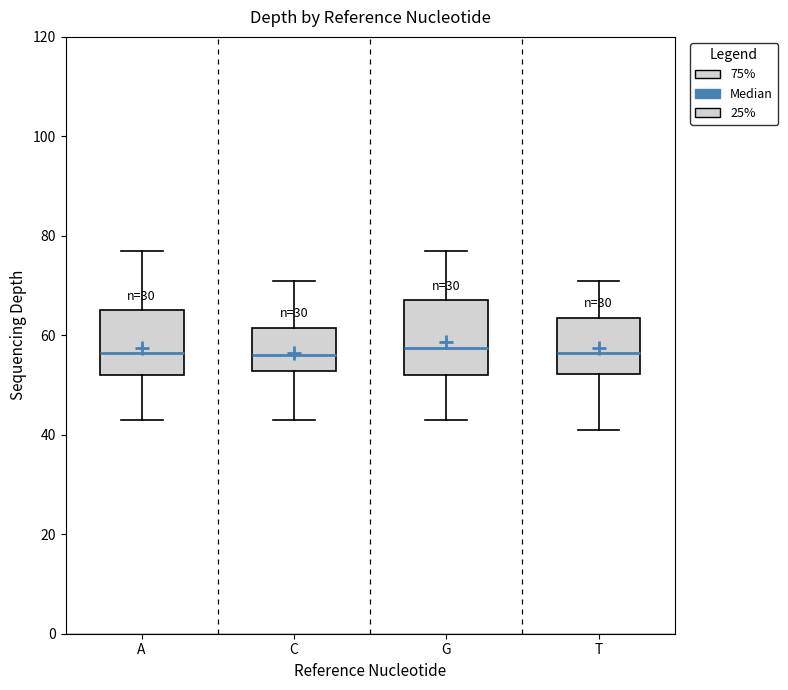

Reading left to right, read every box against the y-axis: the position of its median line, the range the box covers, and the ends of its whiskers. The values are not printed on the chart, so give them approximately, as read against the axis.

A: median 56, box 52 to 66, whiskers 44 to 78
C: median 56, box 52 to 62, whiskers 44 to 72
G: median 58, box 52 to 68, whiskers 44 to 78
T: median 56, box 52 to 64, whiskers 42 to 72